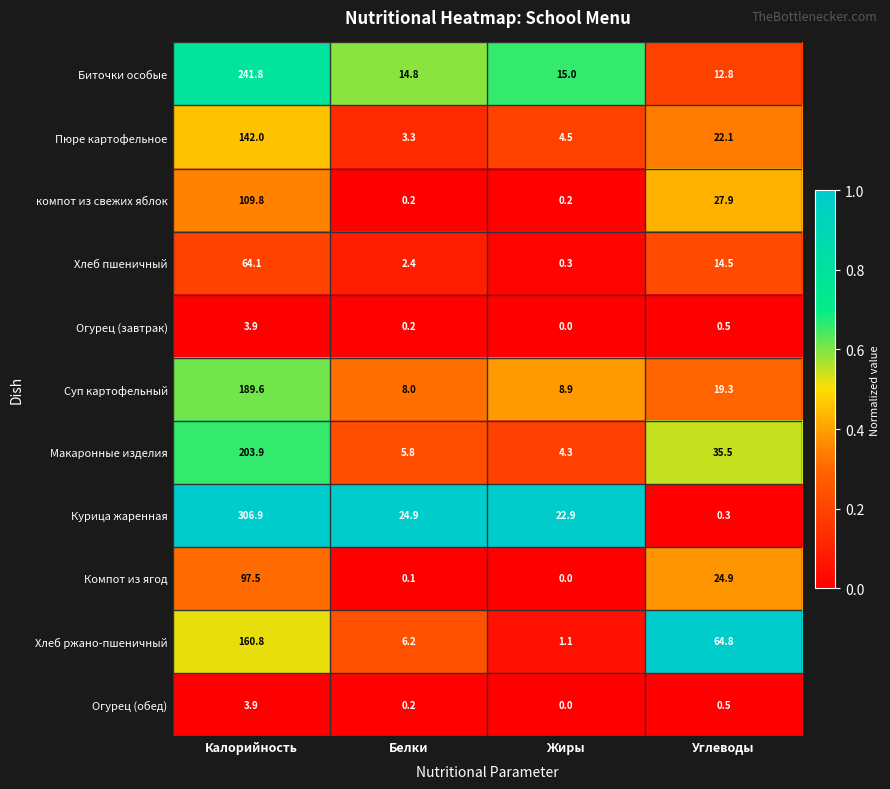

Which category has the highest value in the компот из свежих яблок series?

Калорийность